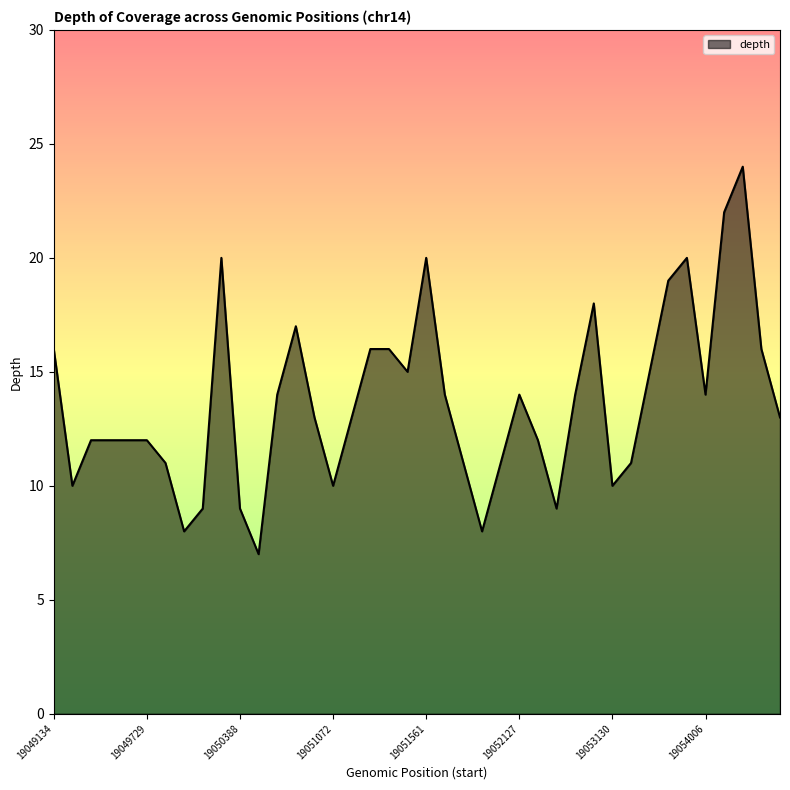

What is the greatest value displayed?

24